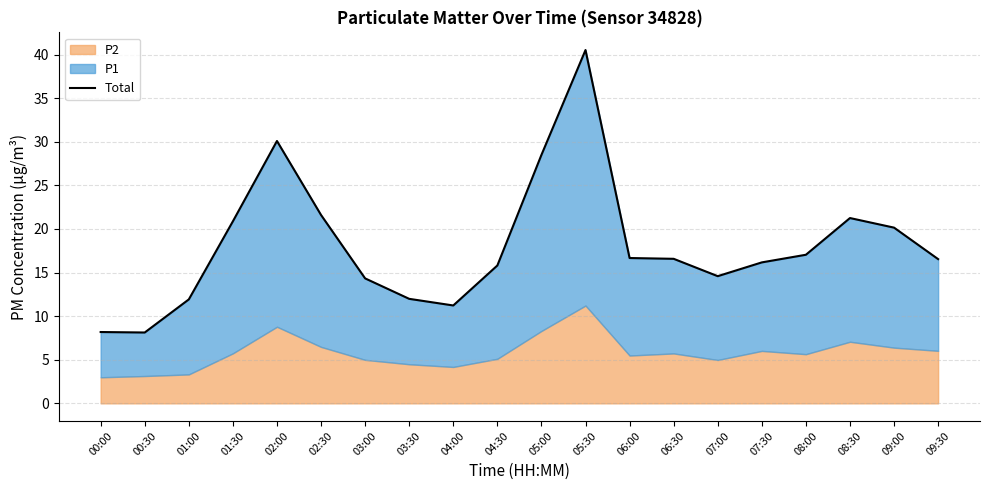

The value at 03:30 is 21.3. True or false?

False